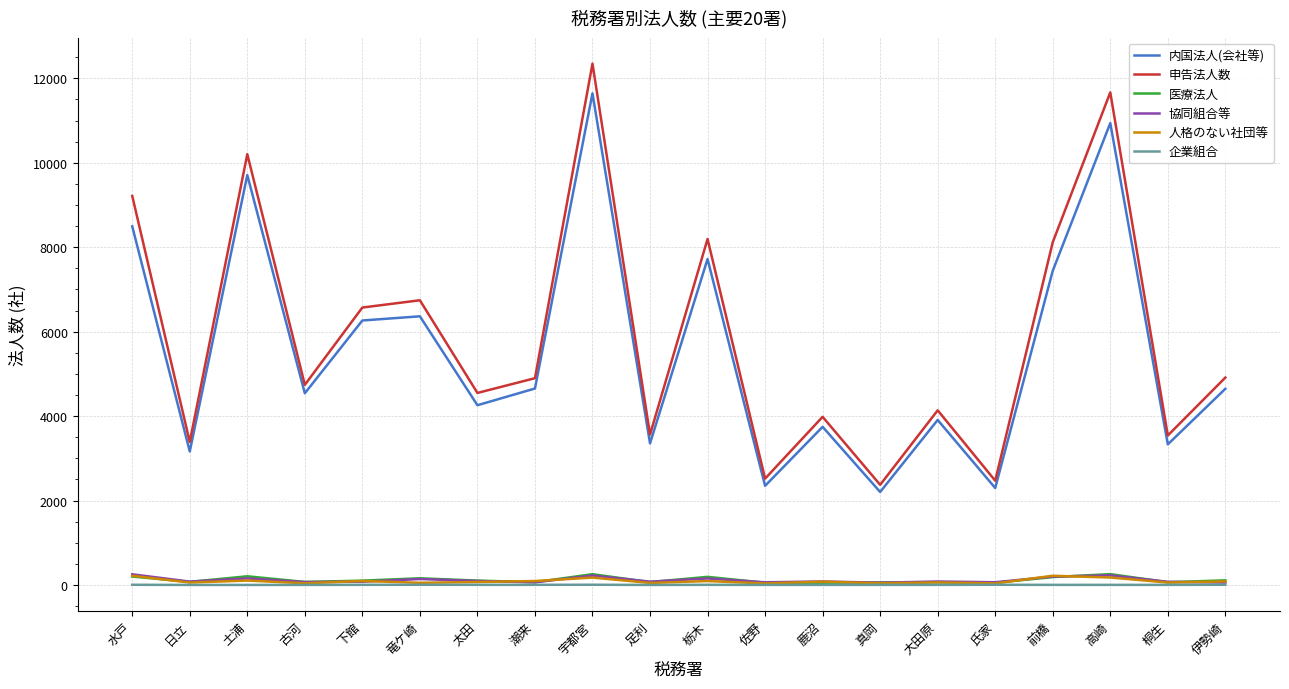

At which category is the sum across all series the highest?

宇都宮